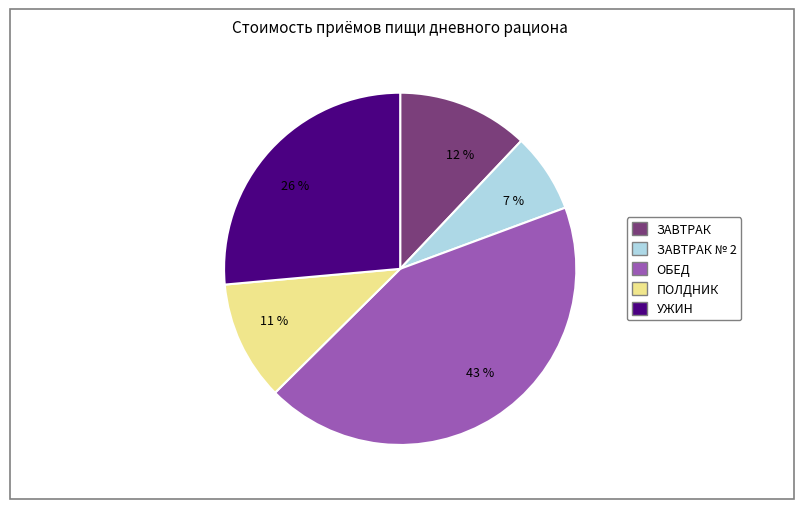

To the nearest percent, what percentage of the pie is 12 %?

12%